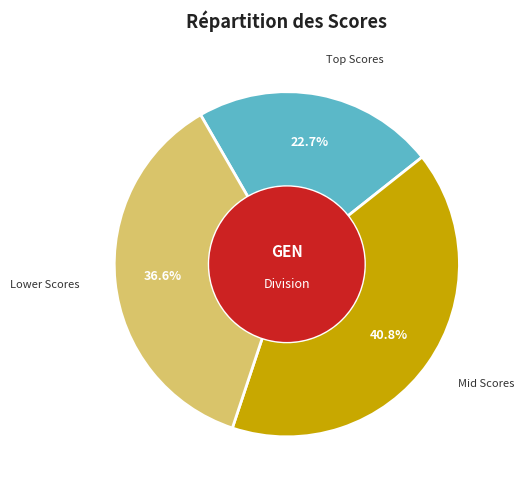

Count the number of slices in the pie.

3